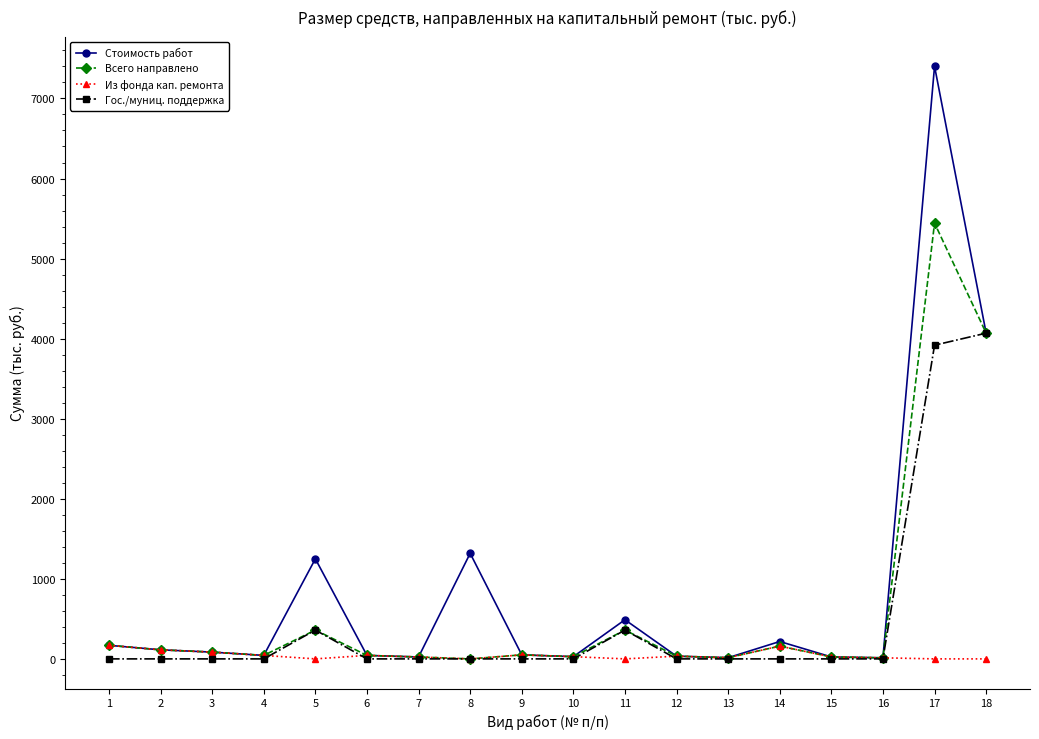

What is the highest value of the Стоимость работ series?

7402.4